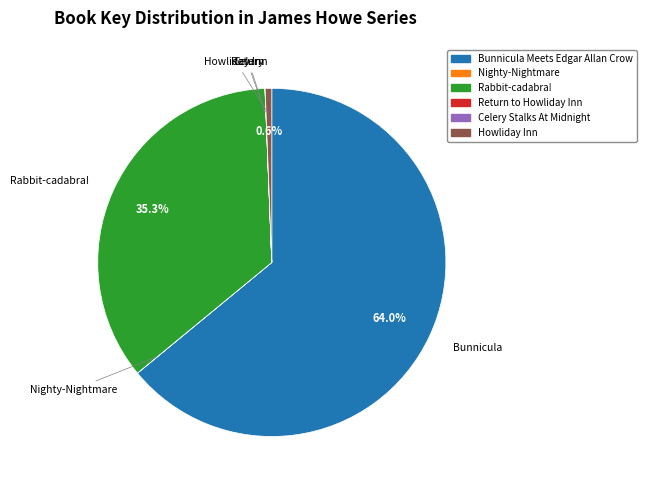

Is Bunnicula Meets Edgar Allan Crow the majority of the pie?

Yes